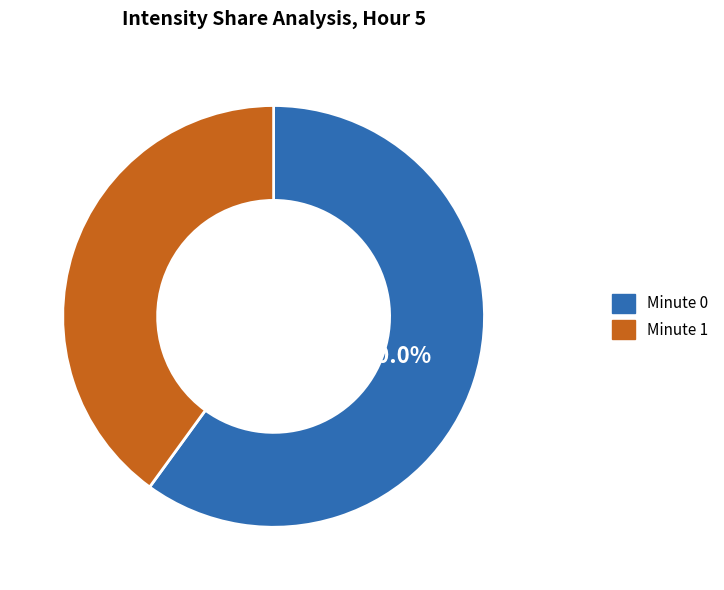

To the nearest percent, what is the difference between the largest and smallest slice percentages?

20%